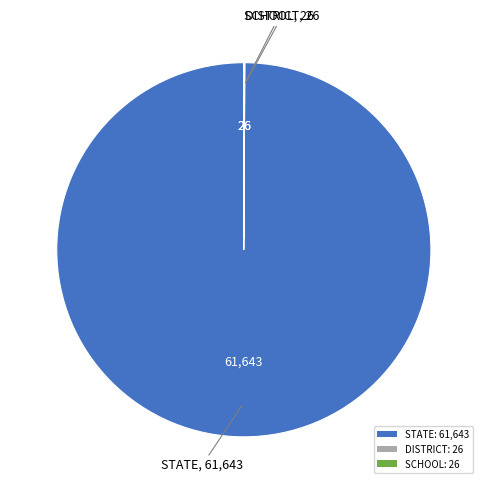

Does STATE represent more than half of the total?

Yes